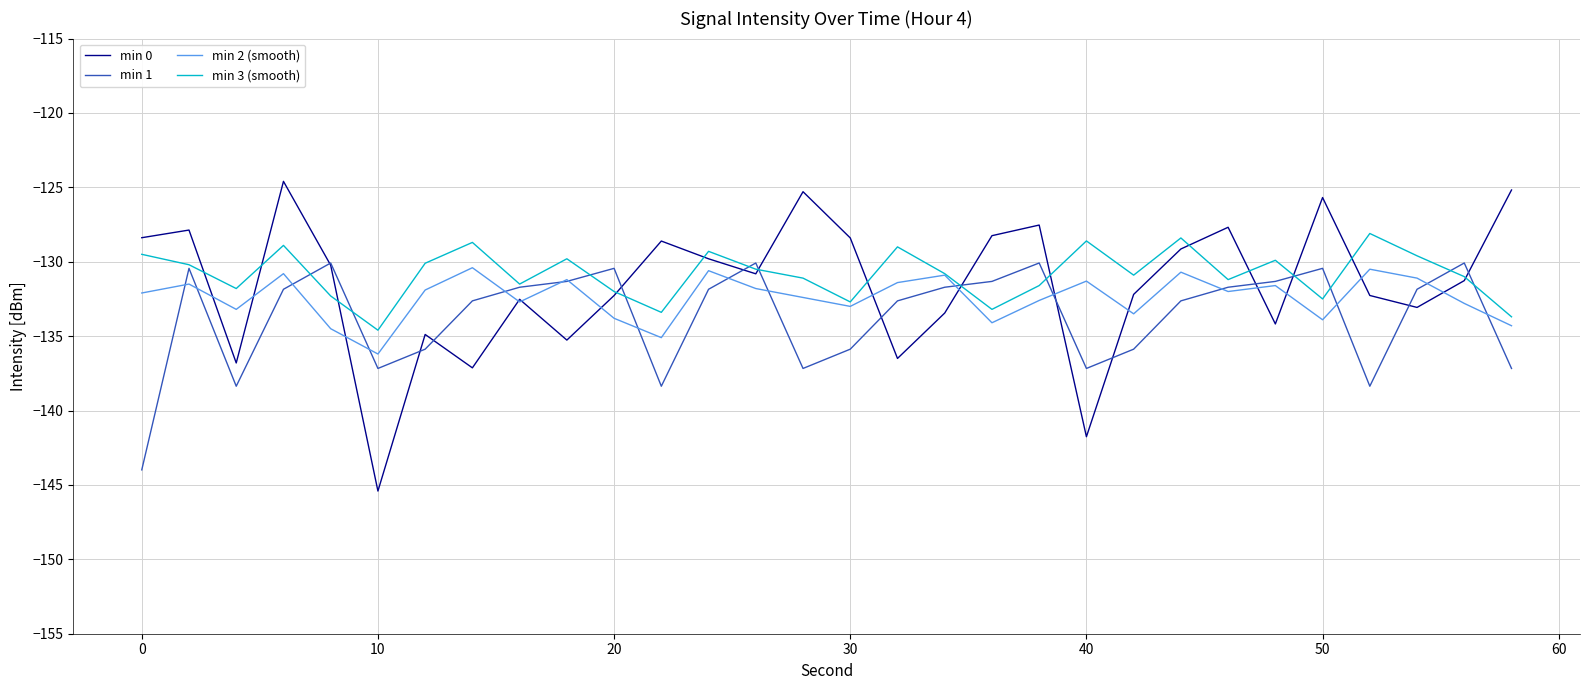

Which series has the widest spread of values?

min 0